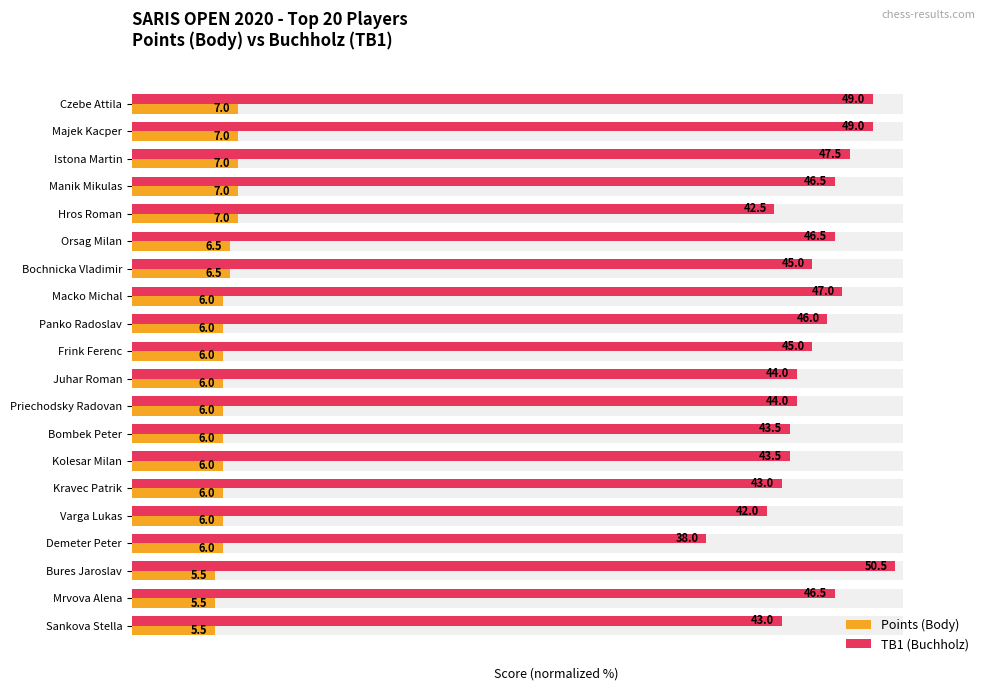

Which series changed the most between Panko Radoslav and Bures Jaroslav?

TB1 (Buchholz)